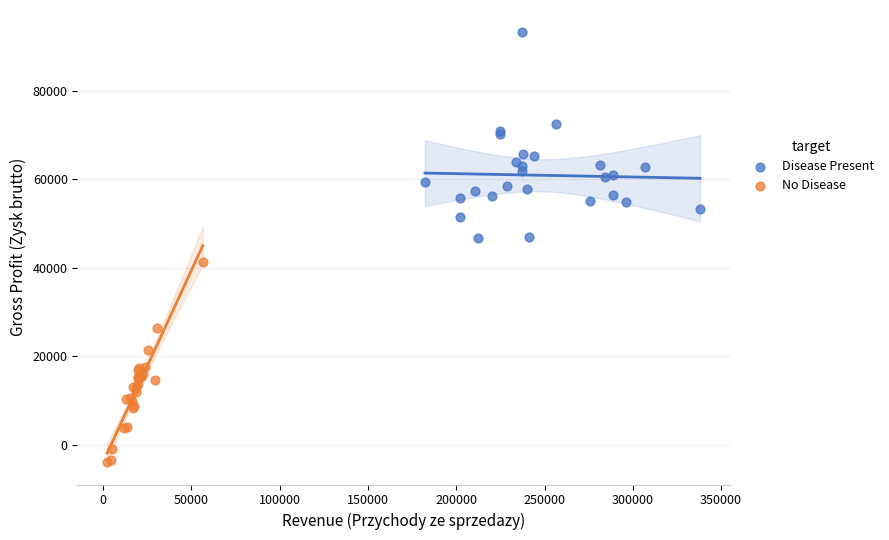

Which series contains the lowest Y value?

No Disease